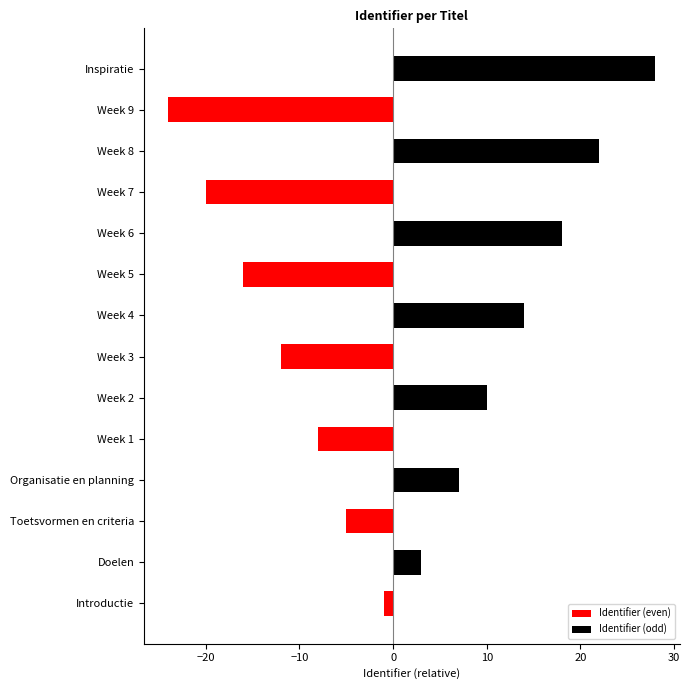

Between Week 8 and Week 1, which is larger?

Week 8